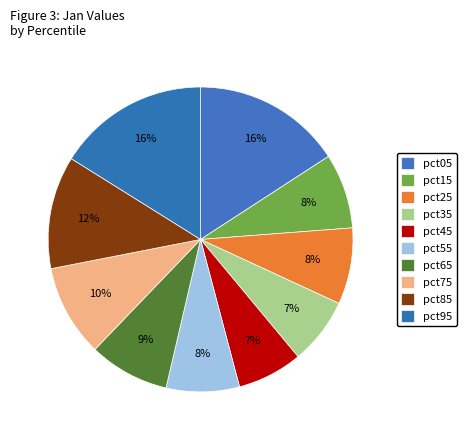

Does pct65 represent more than half of the total?

No